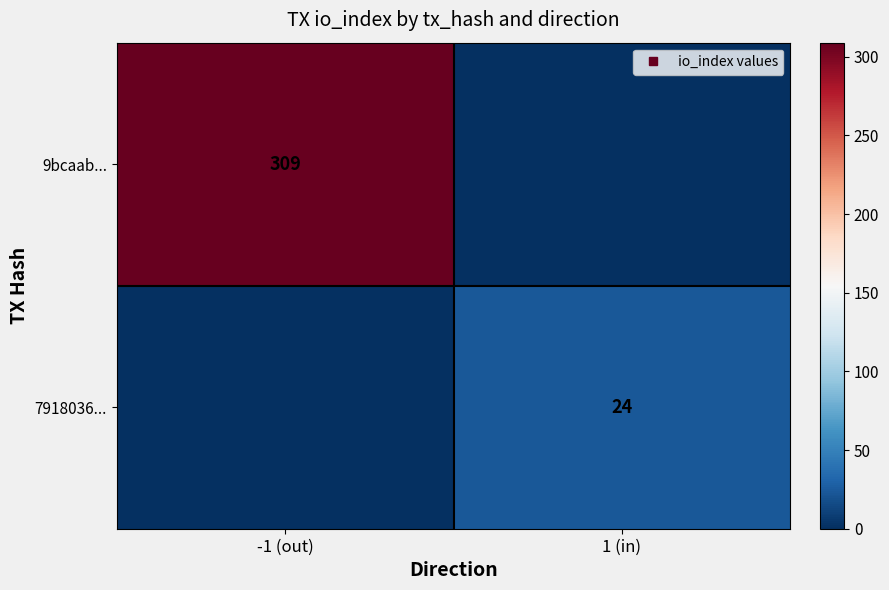

What is the difference between the highest and lowest values at 1 (in)?

24